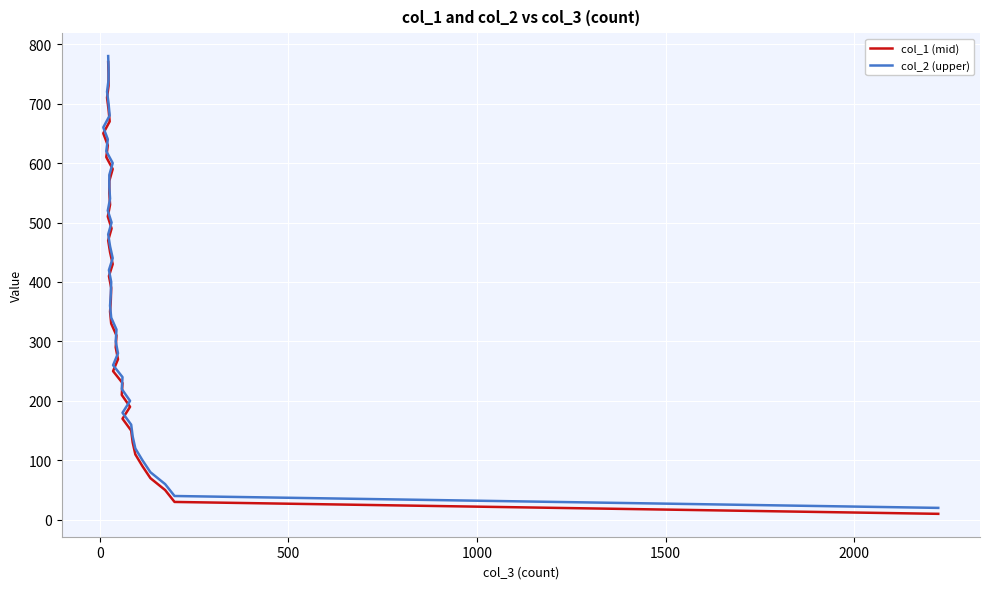

What is the greatest value displayed?

780